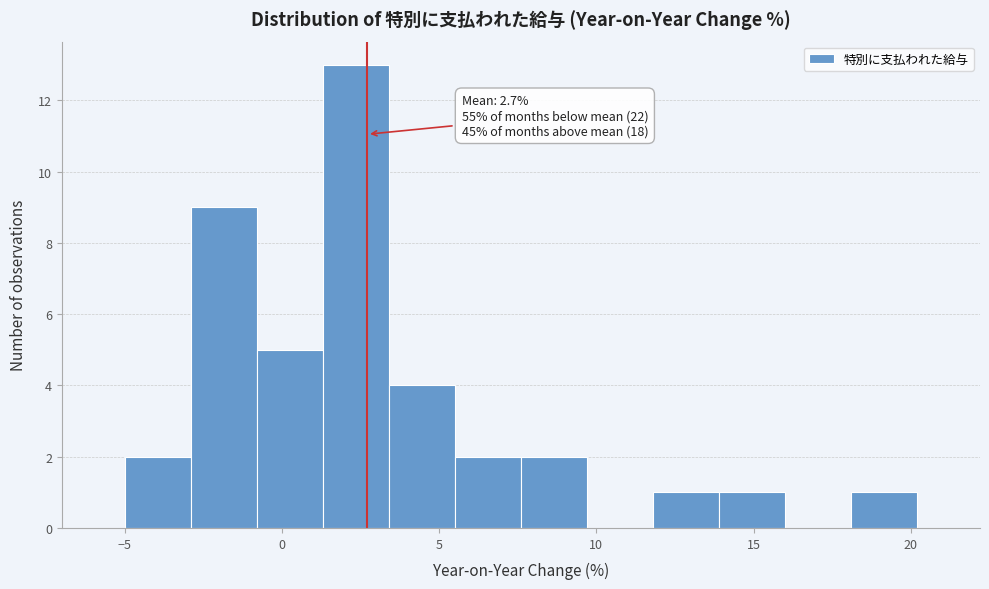

Over which range of the x-axis is the bar tallest?

1.3 to 3.4